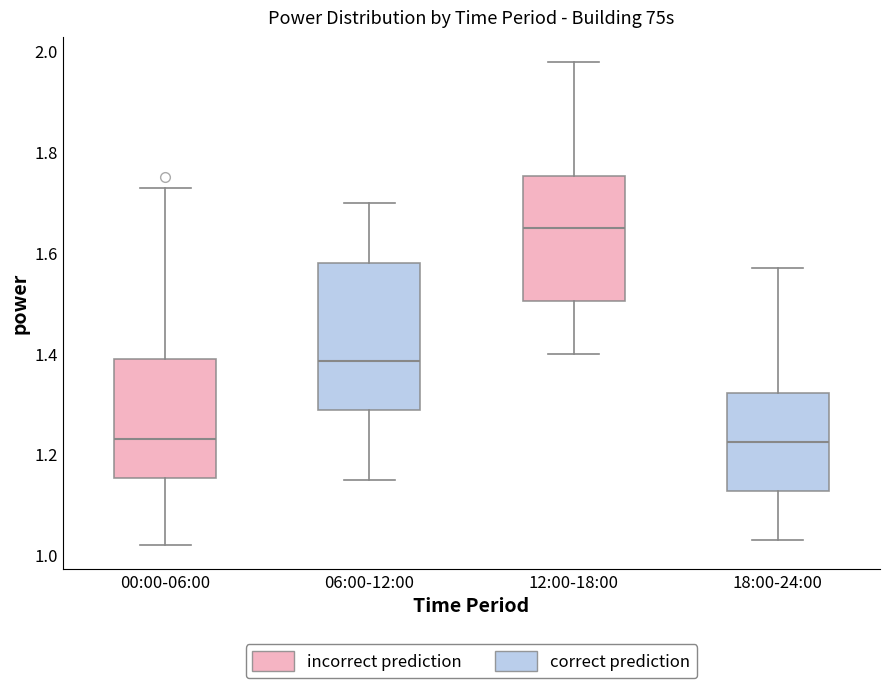

Reading left to right, read every box against the y-axis: the position of its median line, the range the box covers, and the ends of its whiskers. The values are not printed on the chart, so give them approximately, as read against the axis.

00:00-06:00: median 1.24, box 1.16 to 1.40, whiskers 1.02 to 1.74
06:00-12:00: median 1.38, box 1.28 to 1.58, whiskers 1.16 to 1.70
12:00-18:00: median 1.66, box 1.50 to 1.76, whiskers 1.40 to 1.98
18:00-24:00: median 1.22, box 1.12 to 1.32, whiskers 1.04 to 1.58